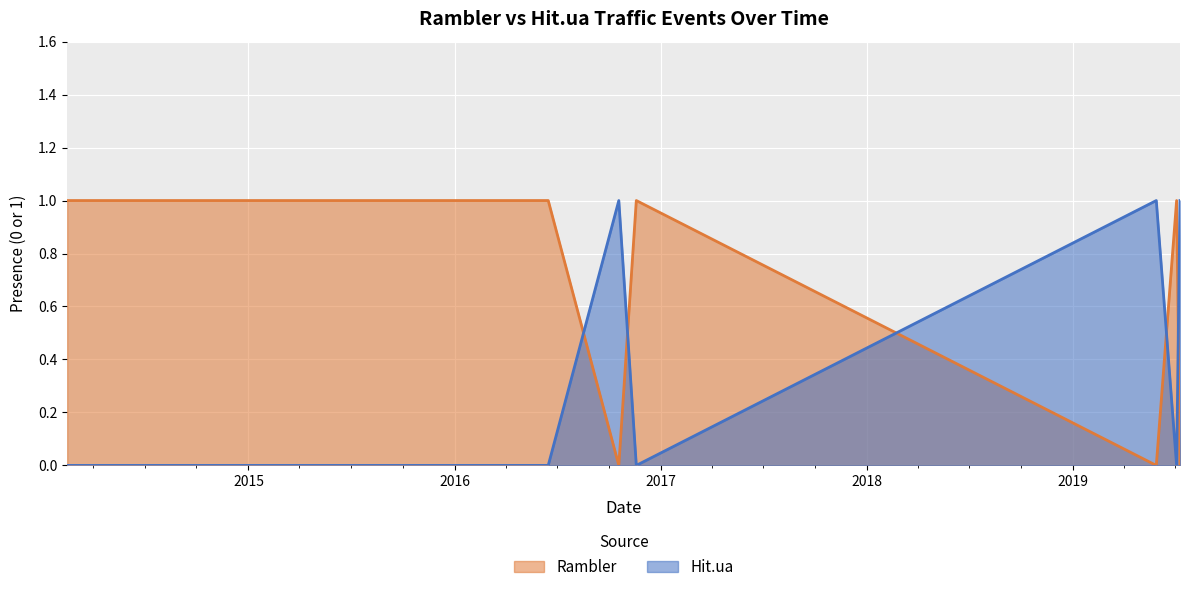

True or false: Hit.ua has more than 0 points higher than both neighbors.

True